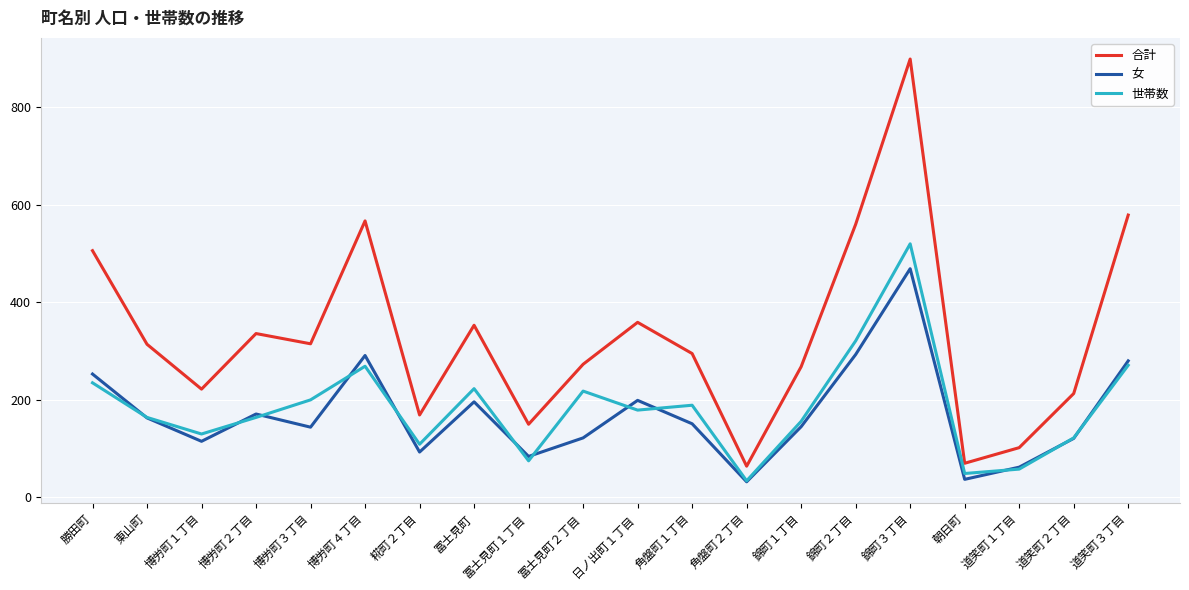

Which series has the largest total across all categories?

合計